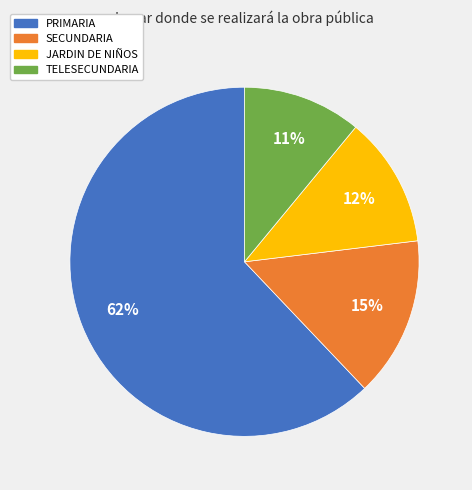

Is the sum of SECUNDARIA and PRIMARIA greater than half?

Yes